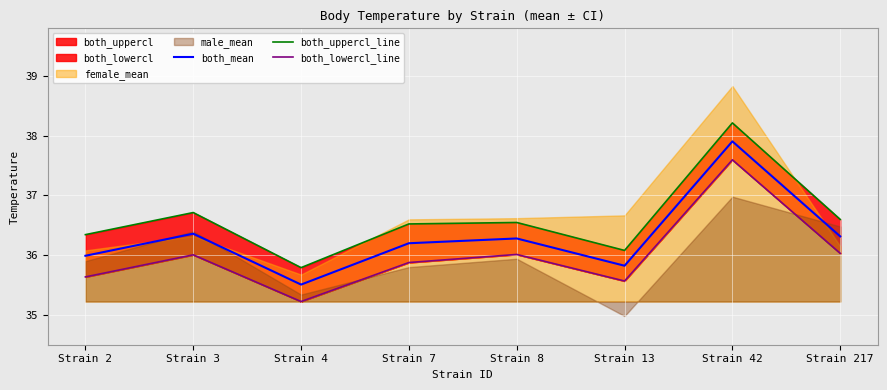

At which label does both_mean reach its peak?

Strain 42